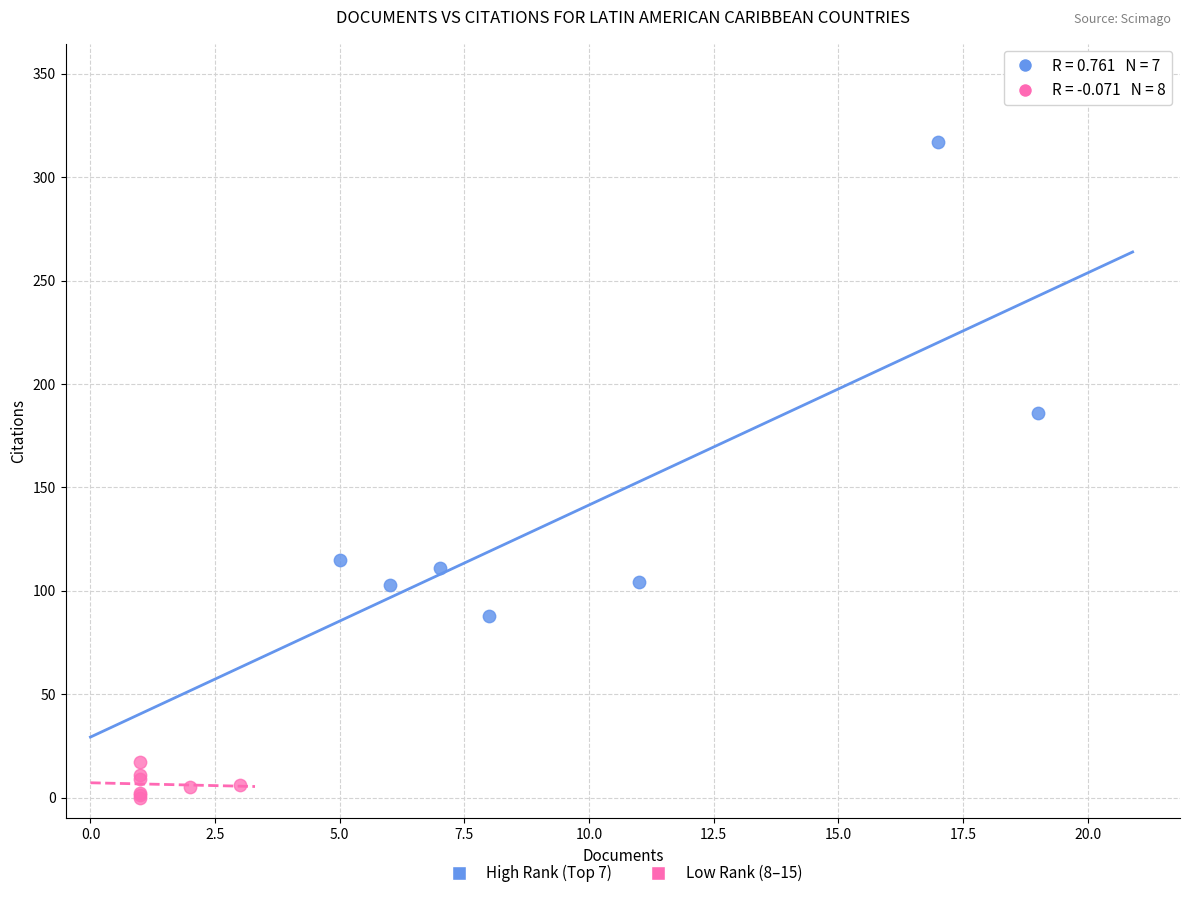

Which series reaches the maximum Y coordinate?

High Rank (Top 7)